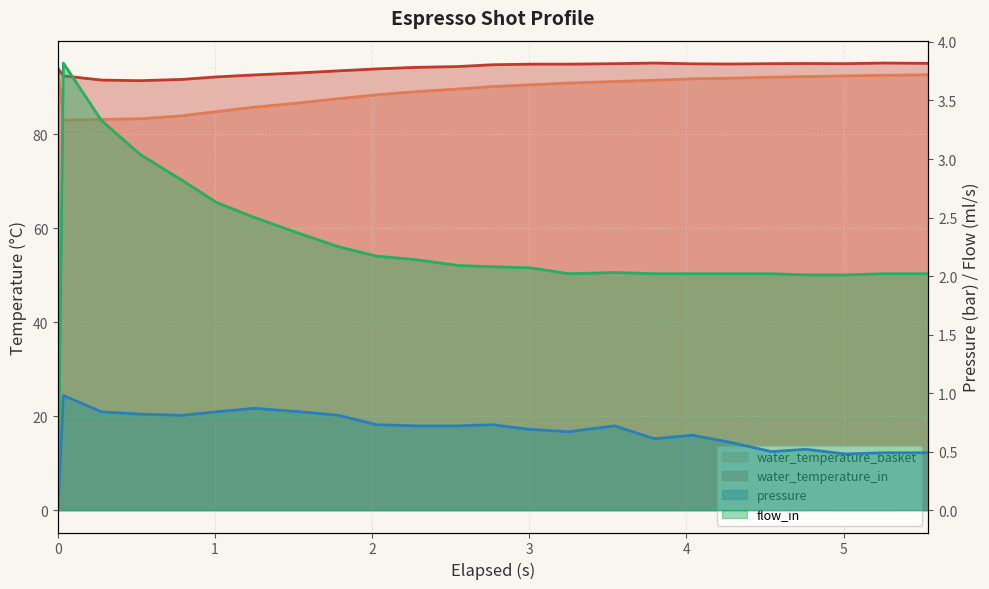

The value of water_temperature_basket at 14 is 90.9. True or false?

True